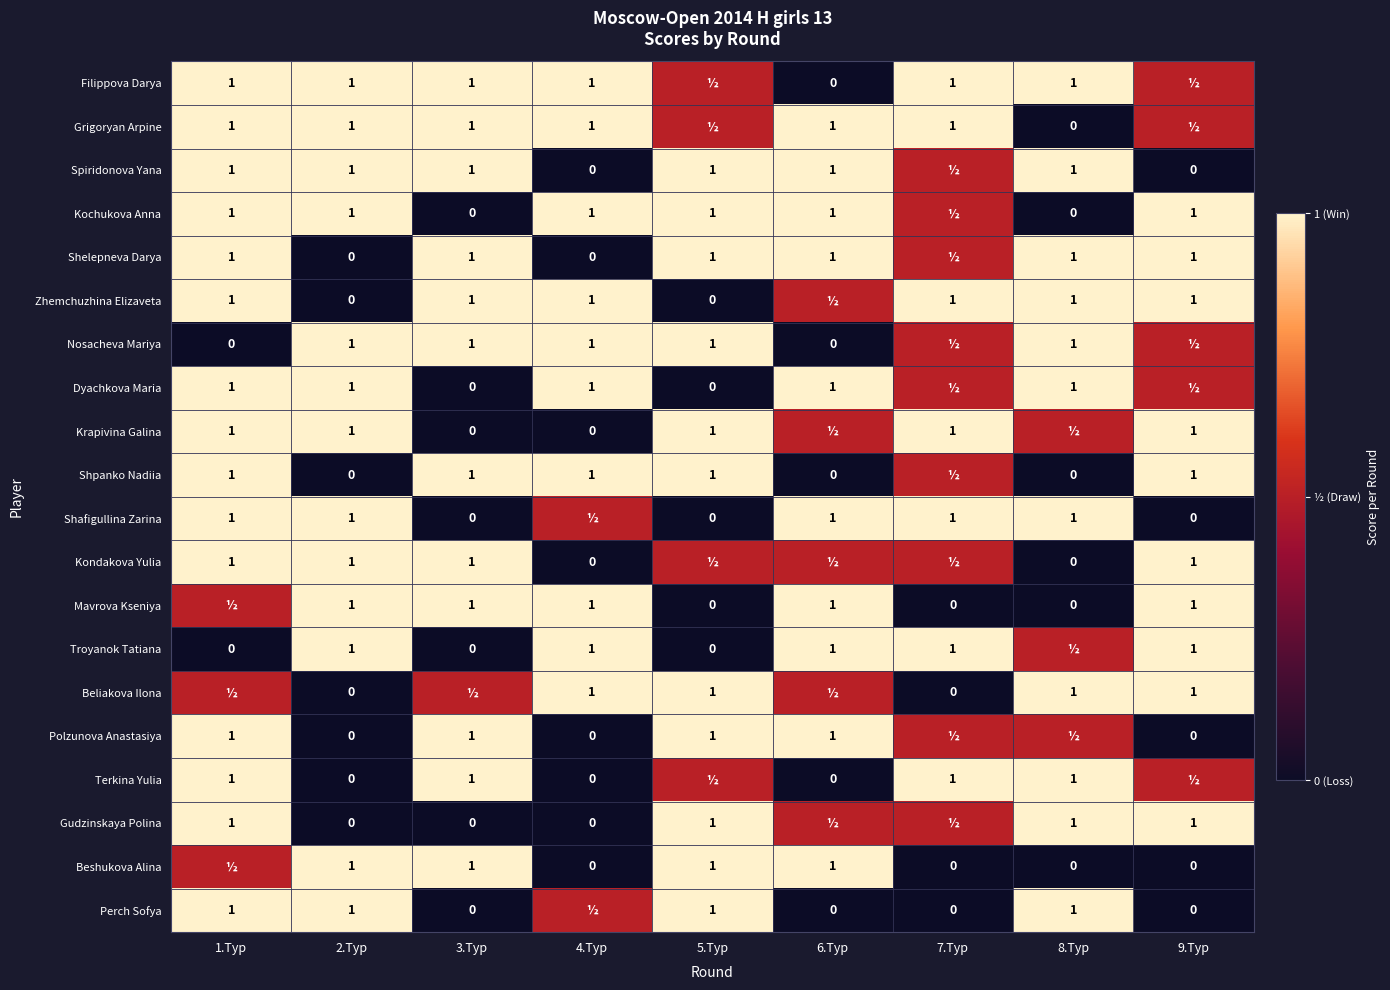

Between 3.Тур and 7.Тур, which is larger?

3.Тур